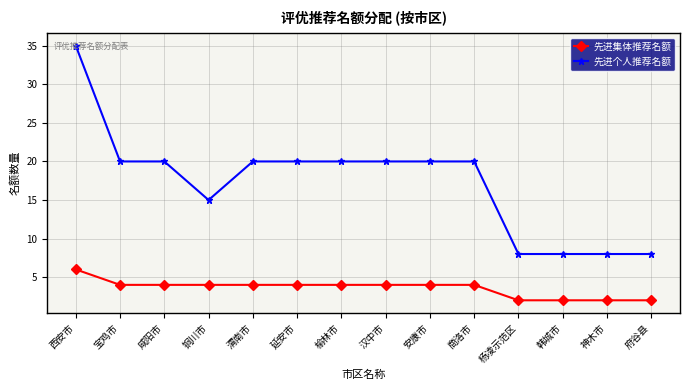

Between 铜川市 and 渭南市, which series saw the biggest shift?

先进个人推荐名额